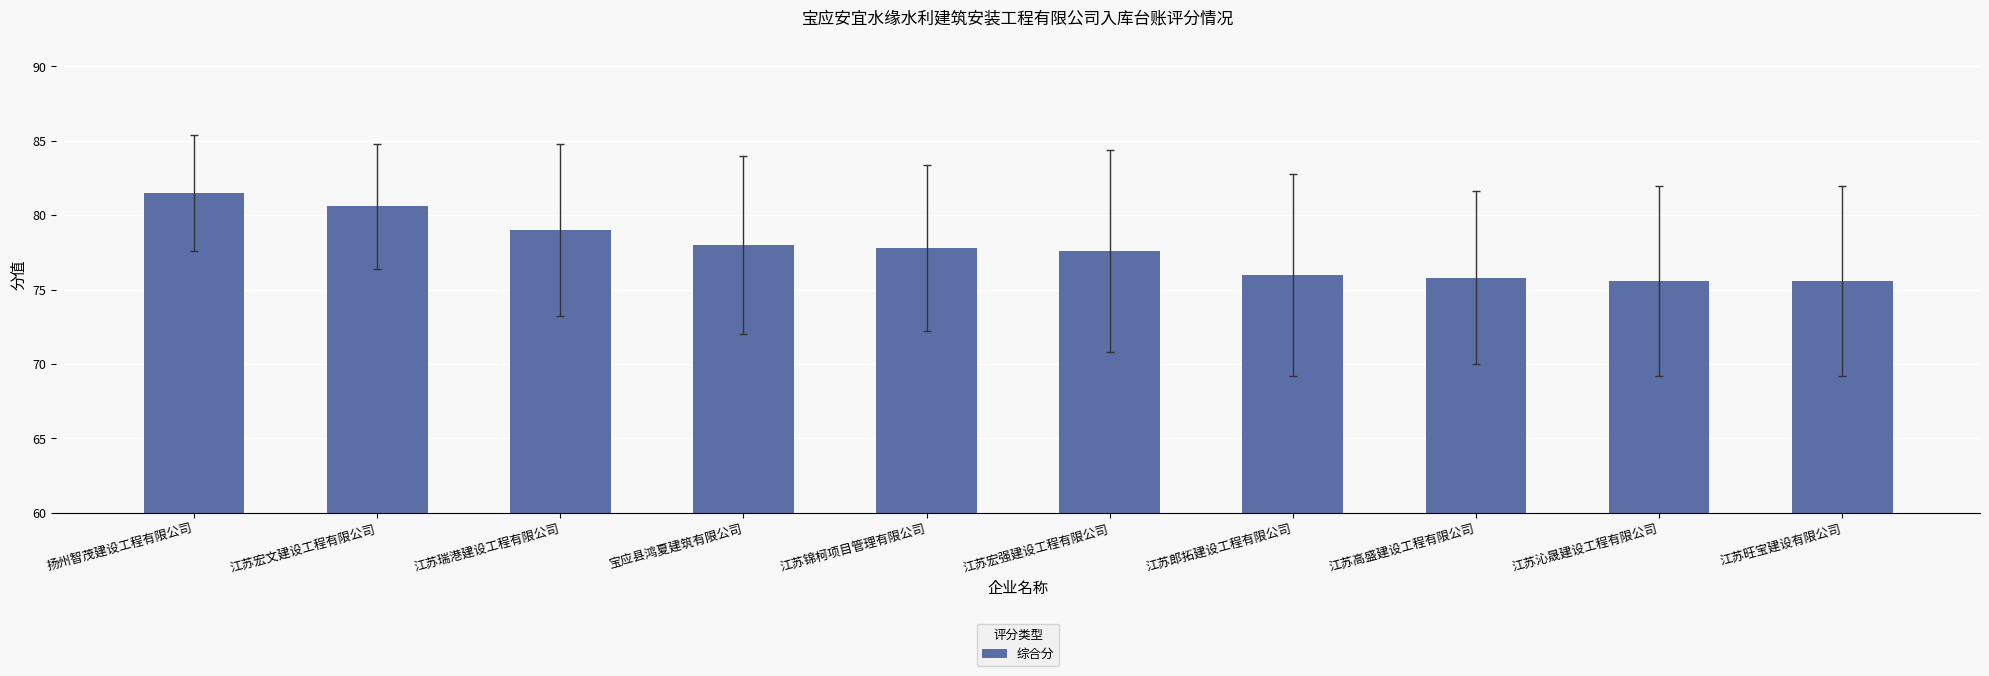

What is the label of the 1st bar from the right?

江苏旺宝建设有限公司